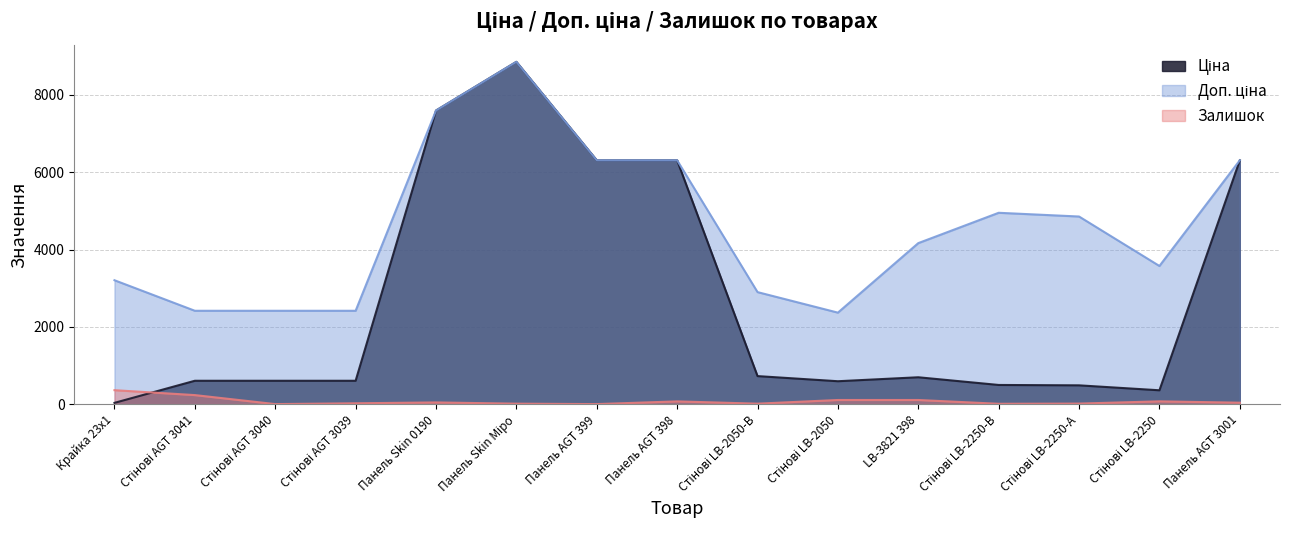

Which series has the largest total across all categories?

Доп. ціна